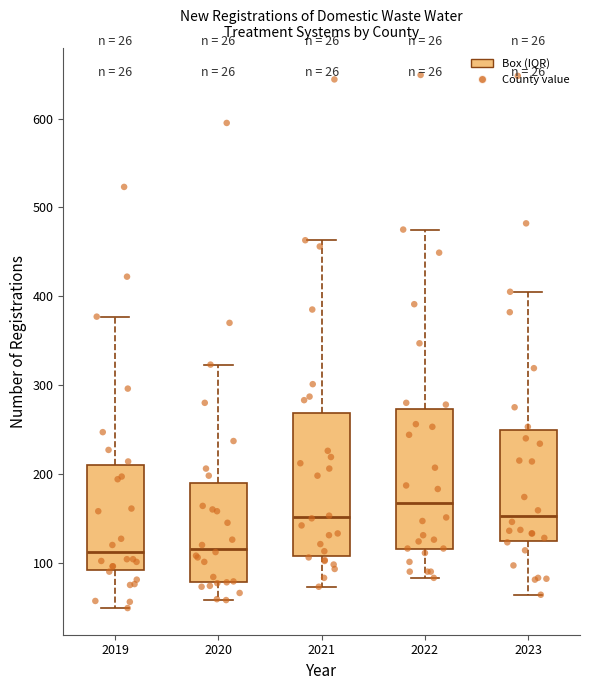

Reading left to right, read every box against the y-axis: the position of its median line, the range the box covers, and the ends of its whiskers. The values are not printed on the chart, so give them approximately, as read against the axis.

2019: median 110, box 90 to 210, whiskers 50 to 380
2020: median 120, box 80 to 190, whiskers 60 to 320
2021: median 150, box 110 to 270, whiskers 70 to 460
2022: median 170, box 120 to 270, whiskers 80 to 480
2023: median 150, box 120 to 250, whiskers 60 to 410